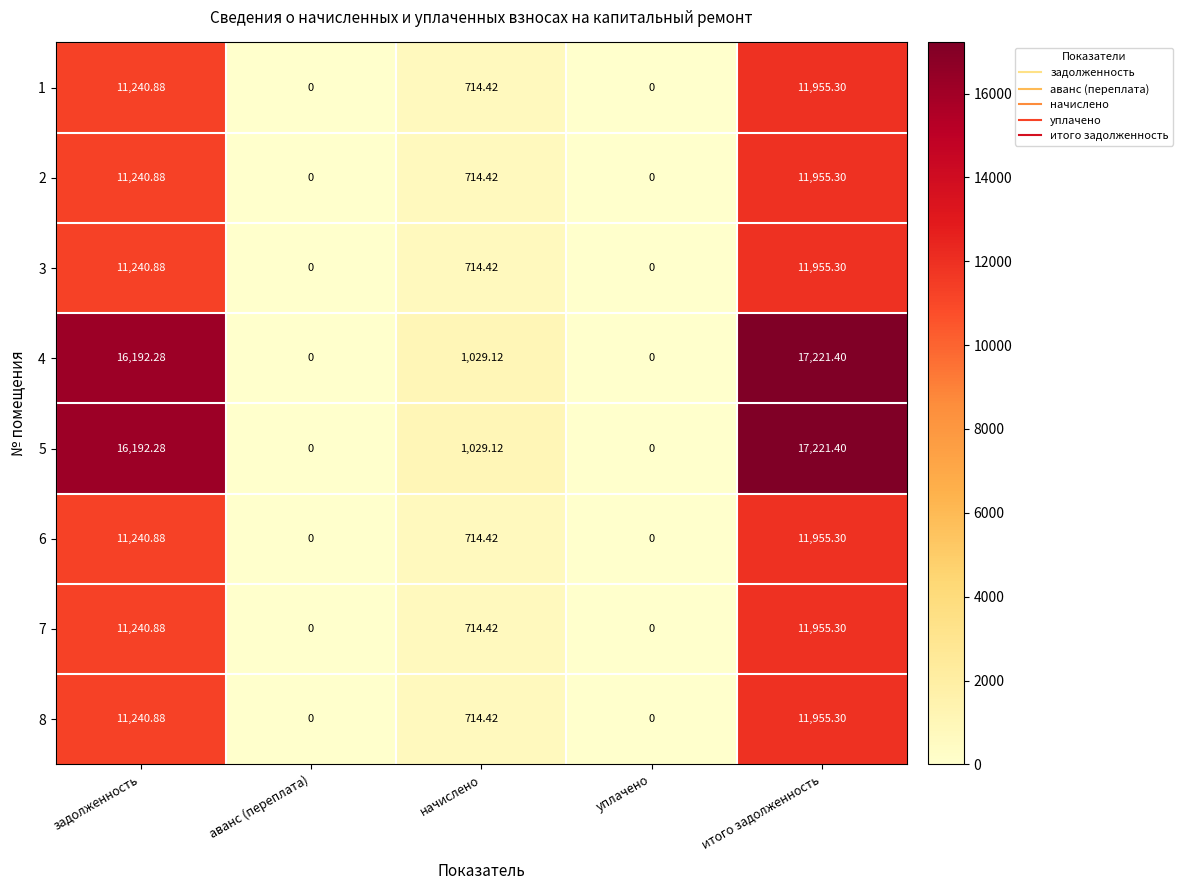

At which label is 7 closest to 5977?

начислено